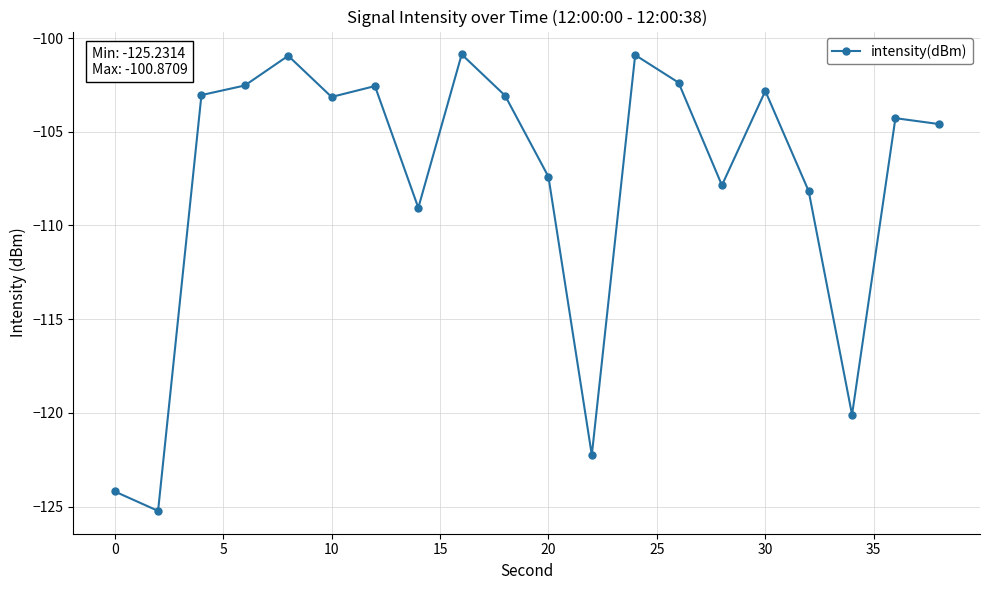

What is the difference between the maximum and minimum values?

24.4